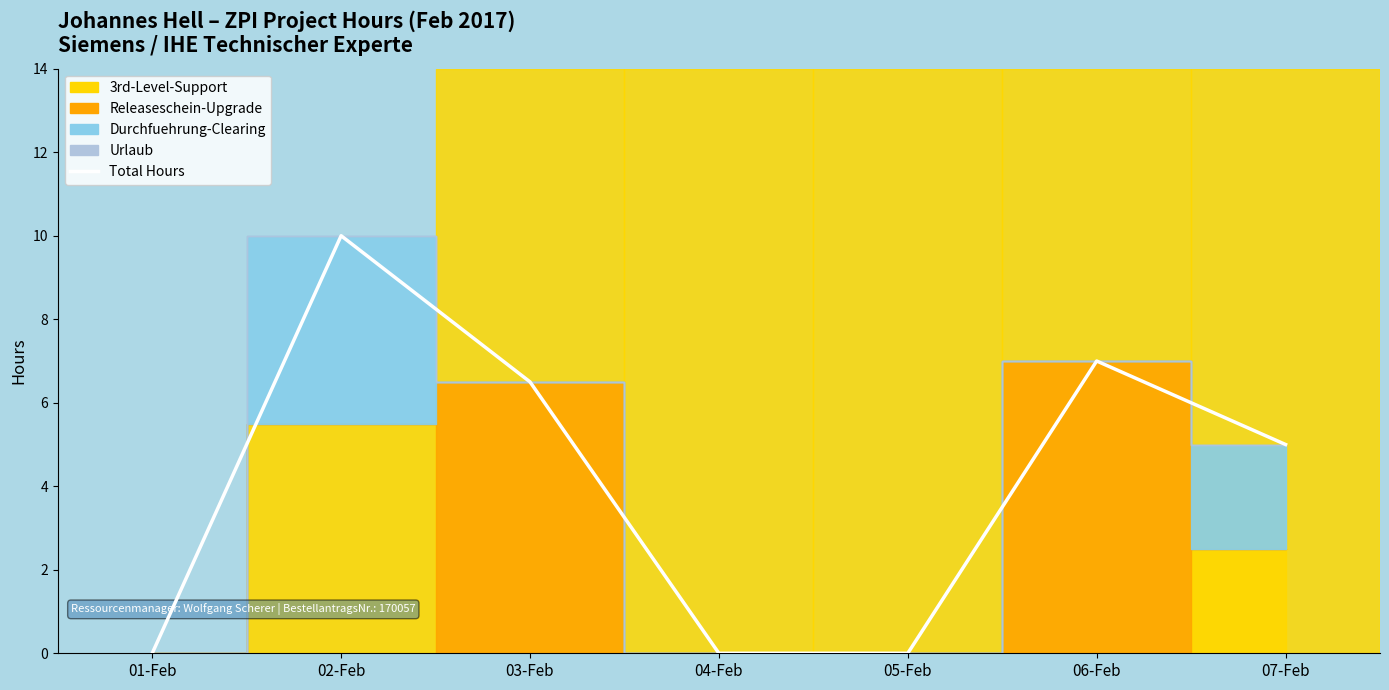

How many values exceed 5?

3